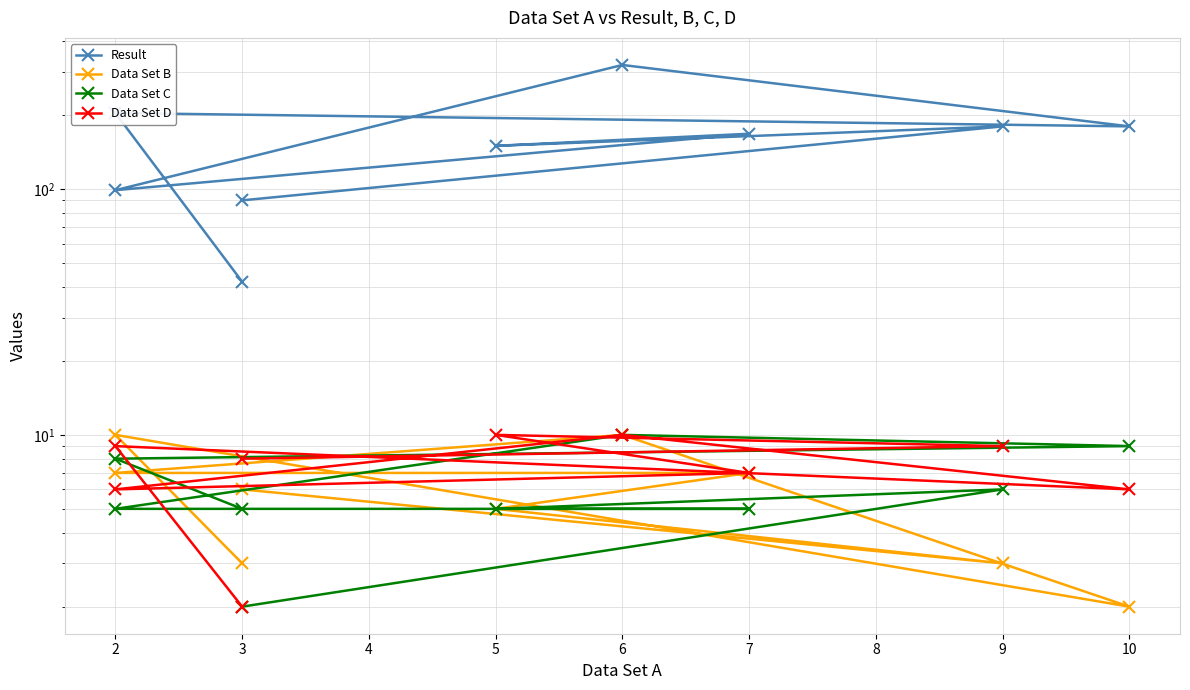

How many values in the Data Set B series exceed 6?

4